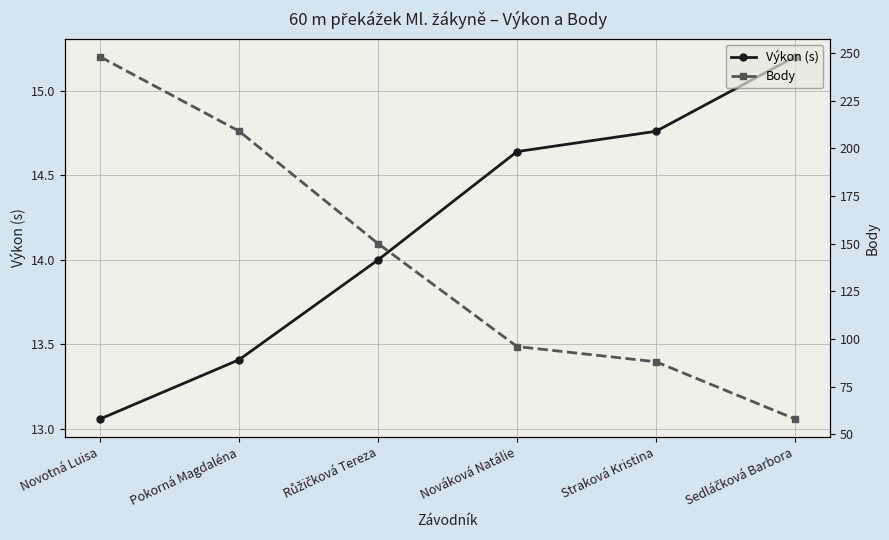

Is the value of Body at Novotná Luisa greater than the value of Výkon (s) at Růžičková Tereza?

Yes